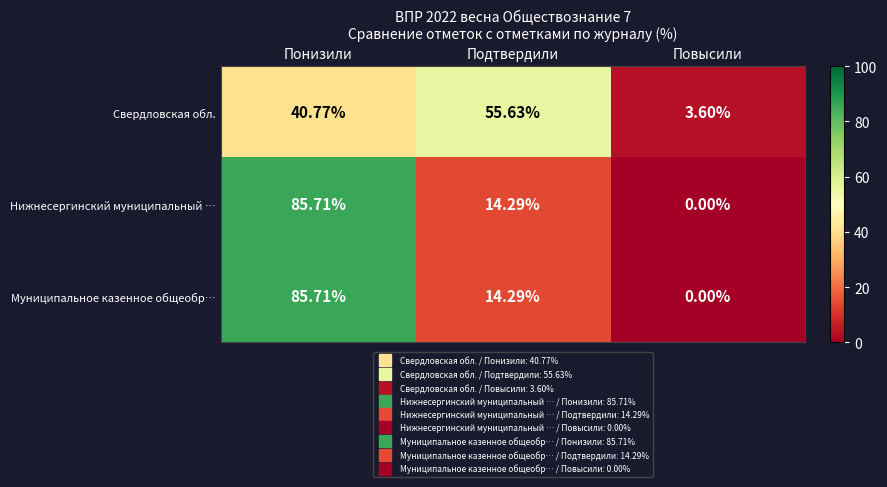

Between Подтвердили and Повысили, which series saw the biggest shift?

Свердловская обл.